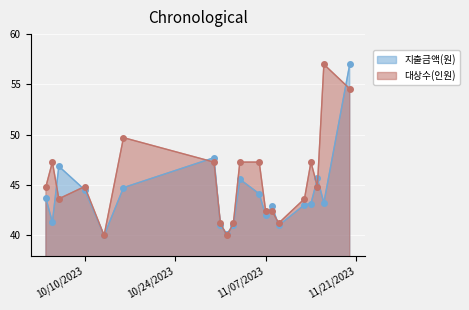

At which category does 대상수(인원) reach its first local valley?

2023-10-06